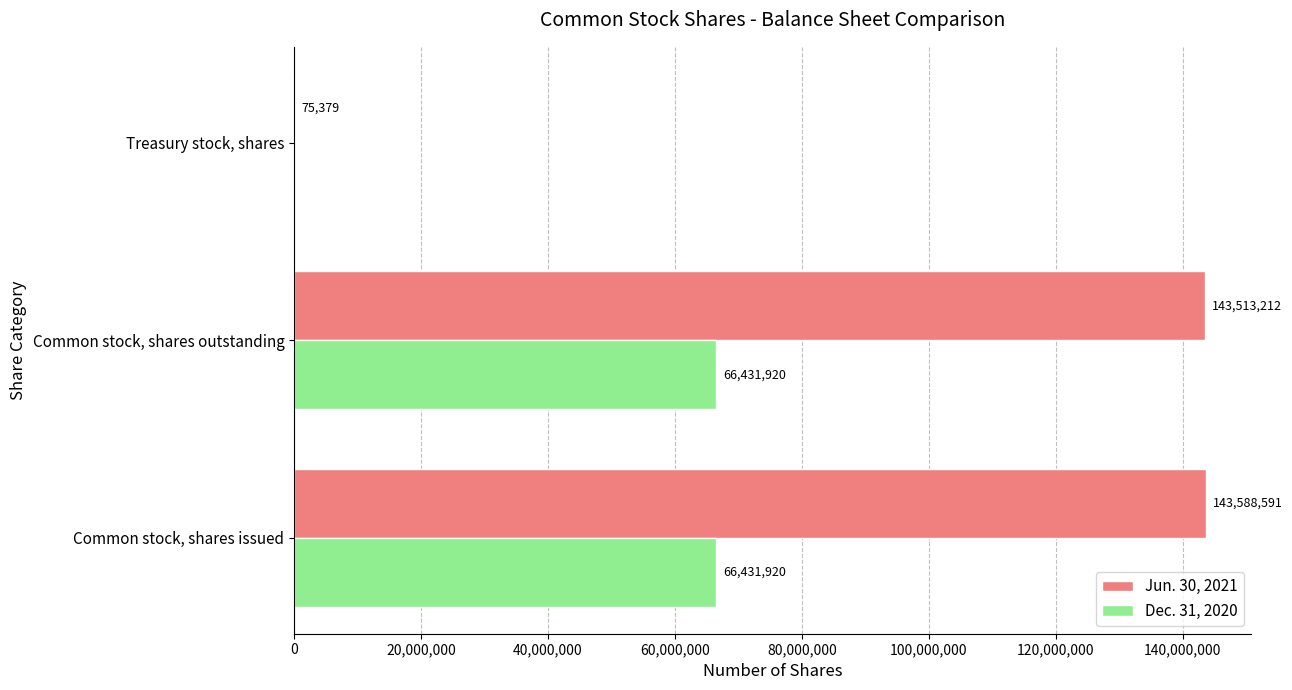

Count the number of categories in the chart.

3